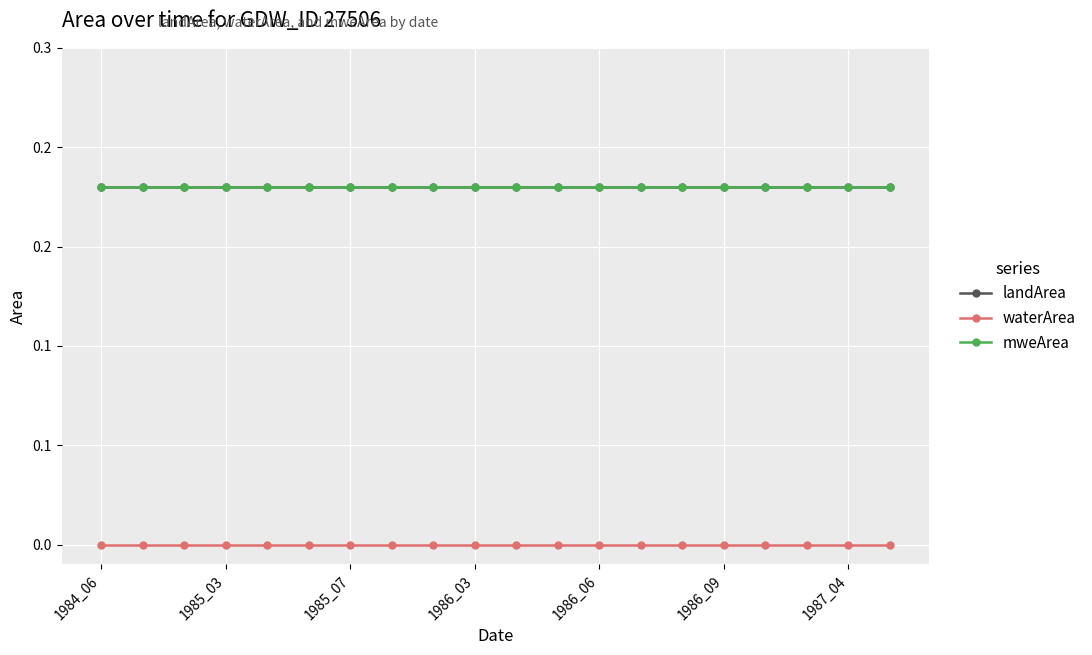

Rank the series by their maximum value, from lowest to highest.

waterArea, landArea, mweArea